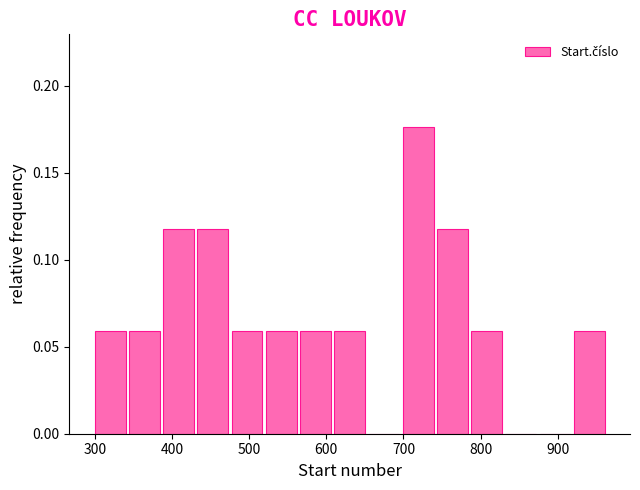

Over which range of the x-axis is the bar tallest?

700 to 740